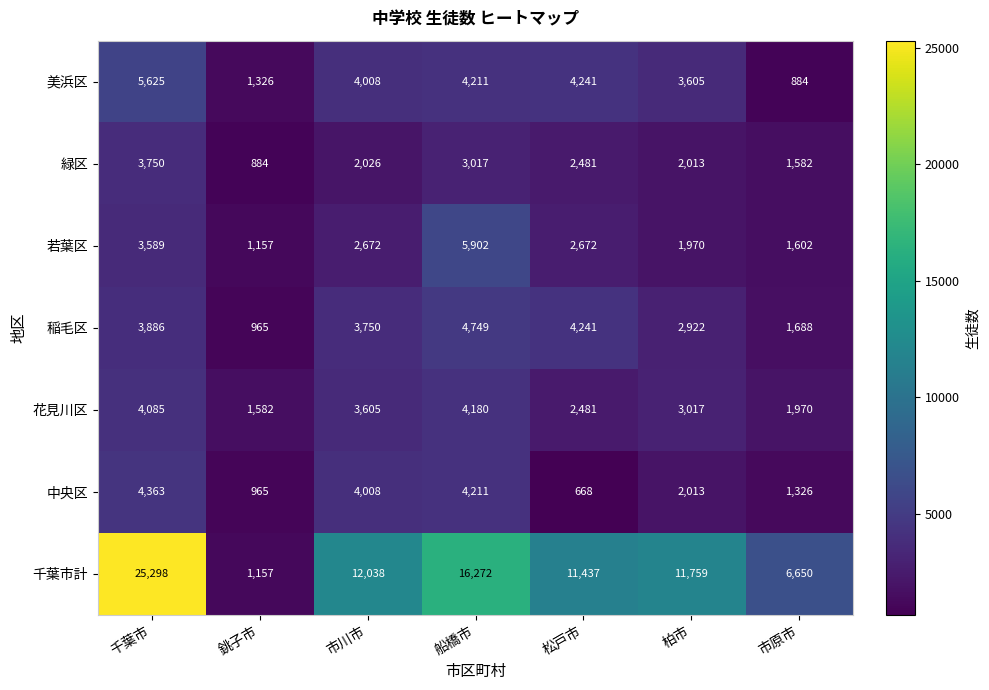

Which series has the largest total across all categories?

千葉市計